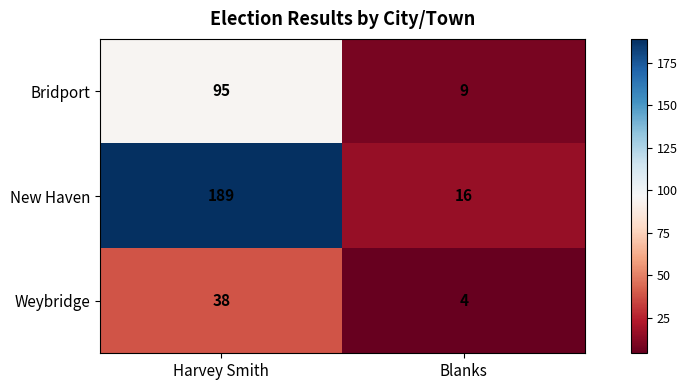

Count the number of data series in this chart.

3